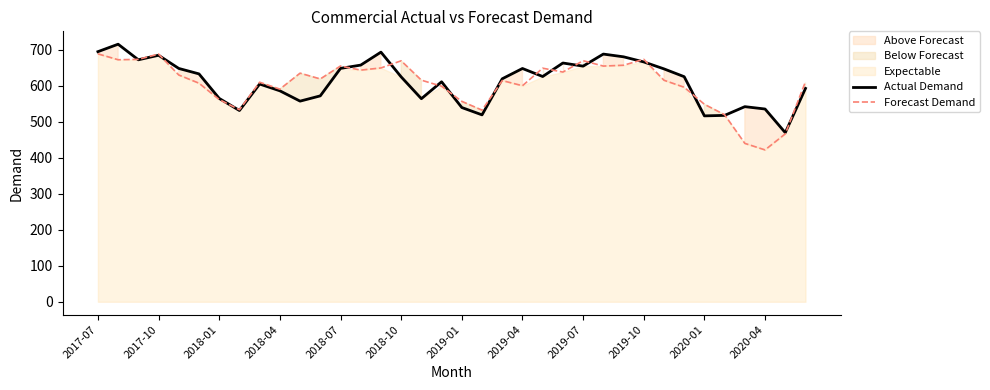

How many data points in Forecast Demand are above 615?

19